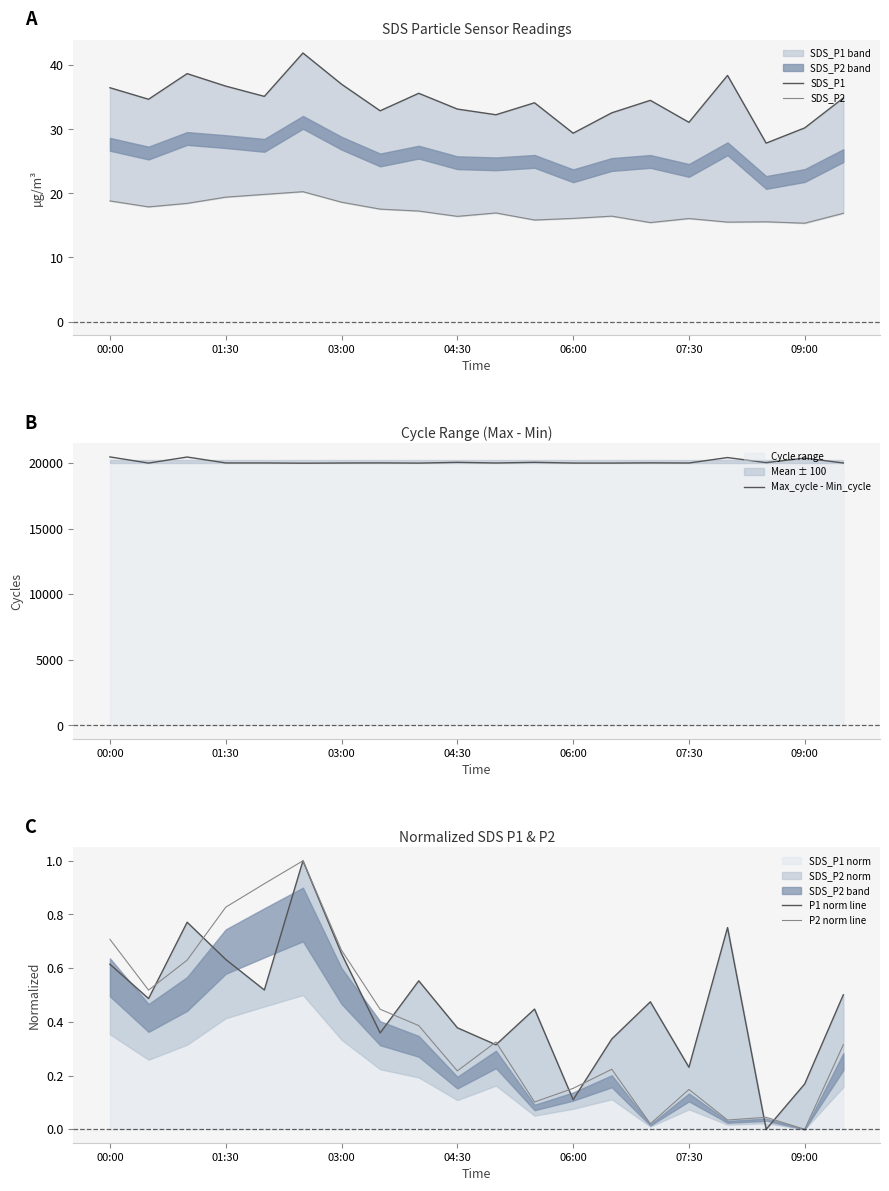

How many values in the Max_cycle - Min_cycle series are below 20005?

9